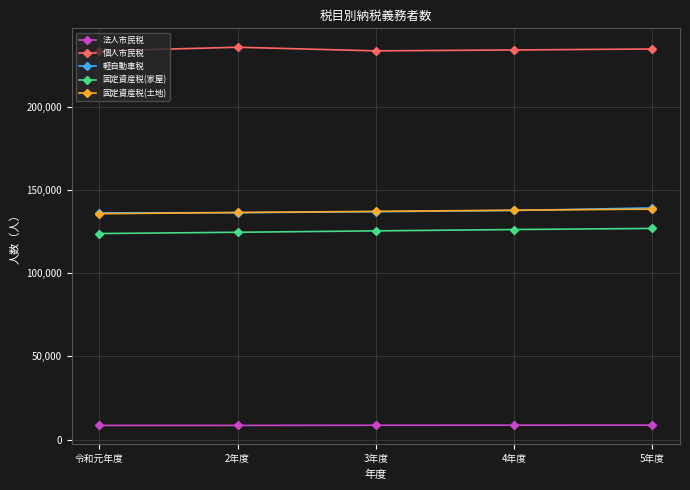

What is the label of the 5th point from the right?

令和元年度